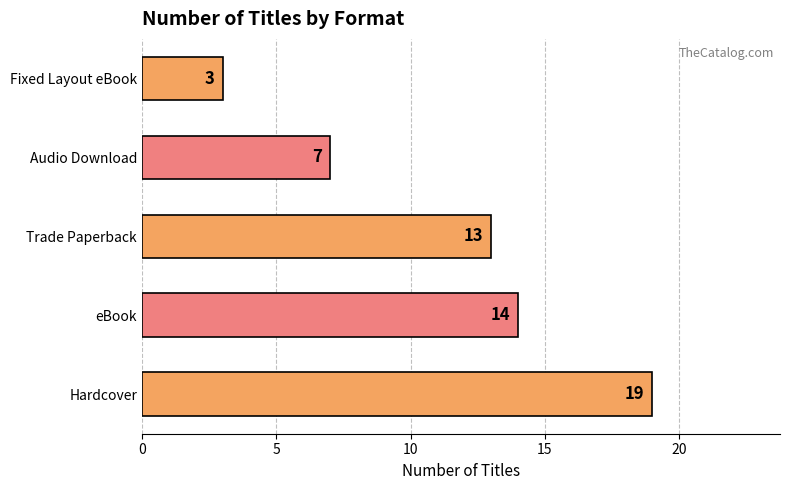

How many data points are less than 13?

2